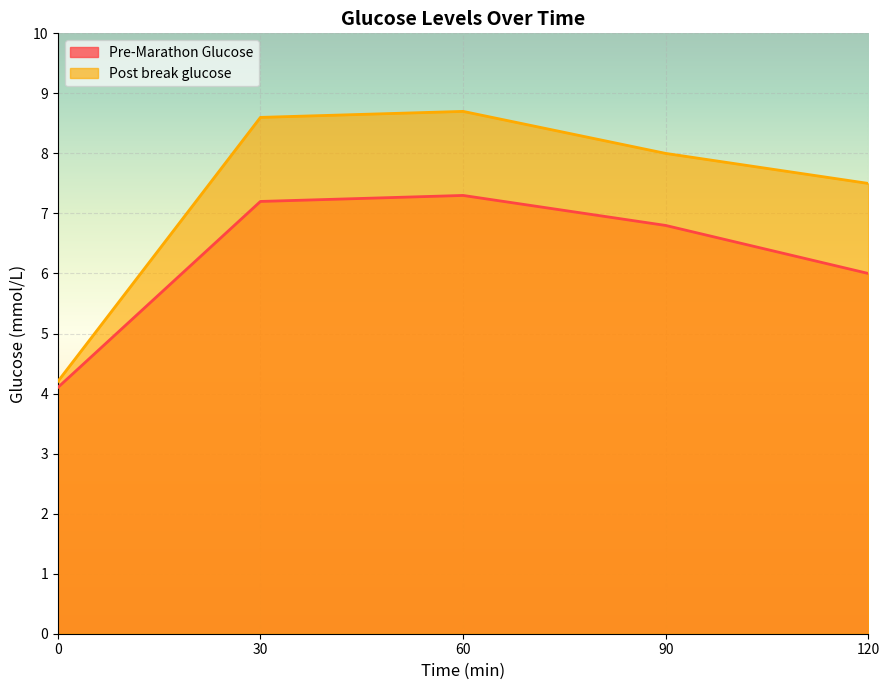

How many distinct data groups are displayed?

2